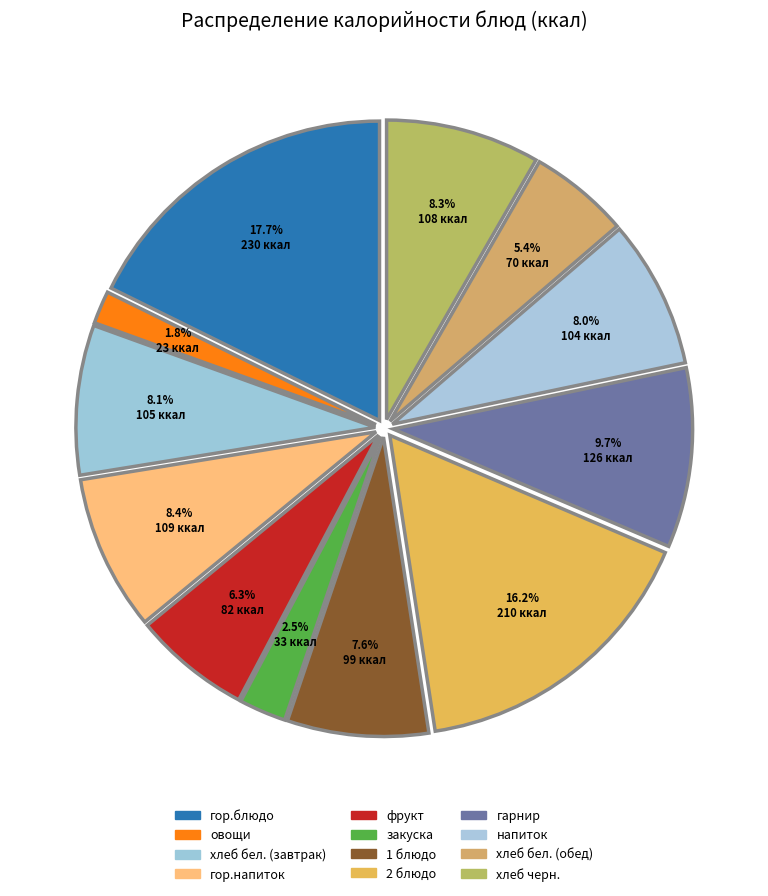

What is the largest slice in the pie chart?

гор.блюдо